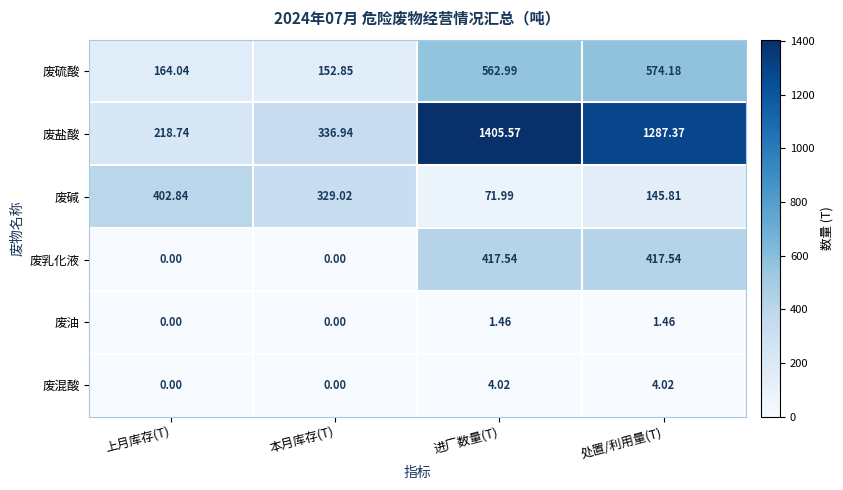

What is the difference between the highest and lowest values at 本月库存(T)?

336.9